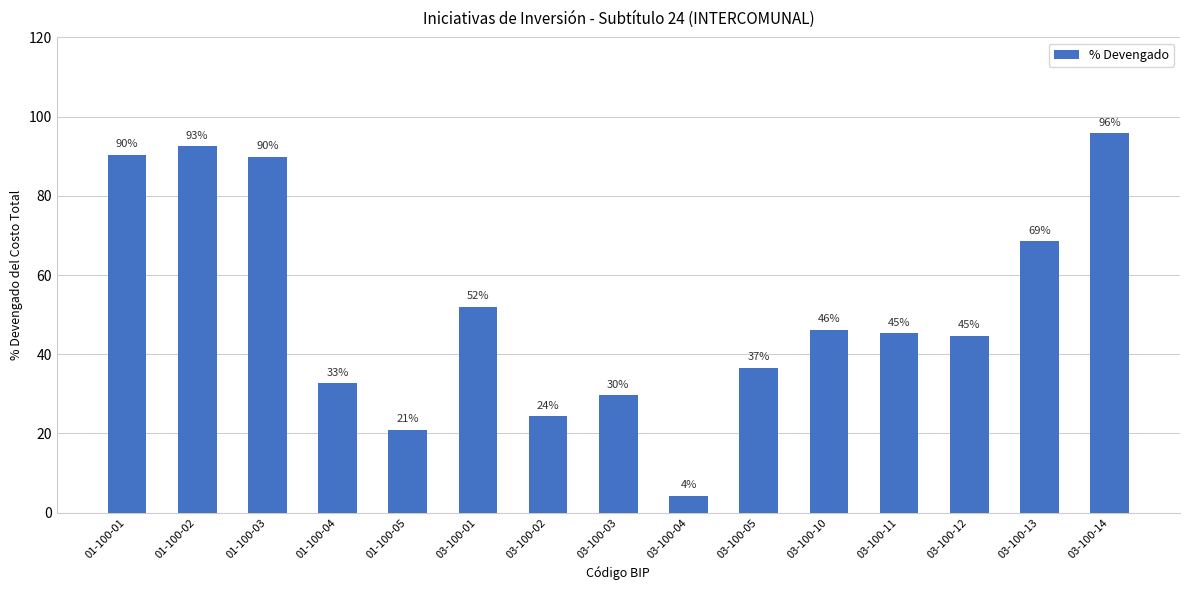

The value at 03-100-10 is 46.2. True or false?

True